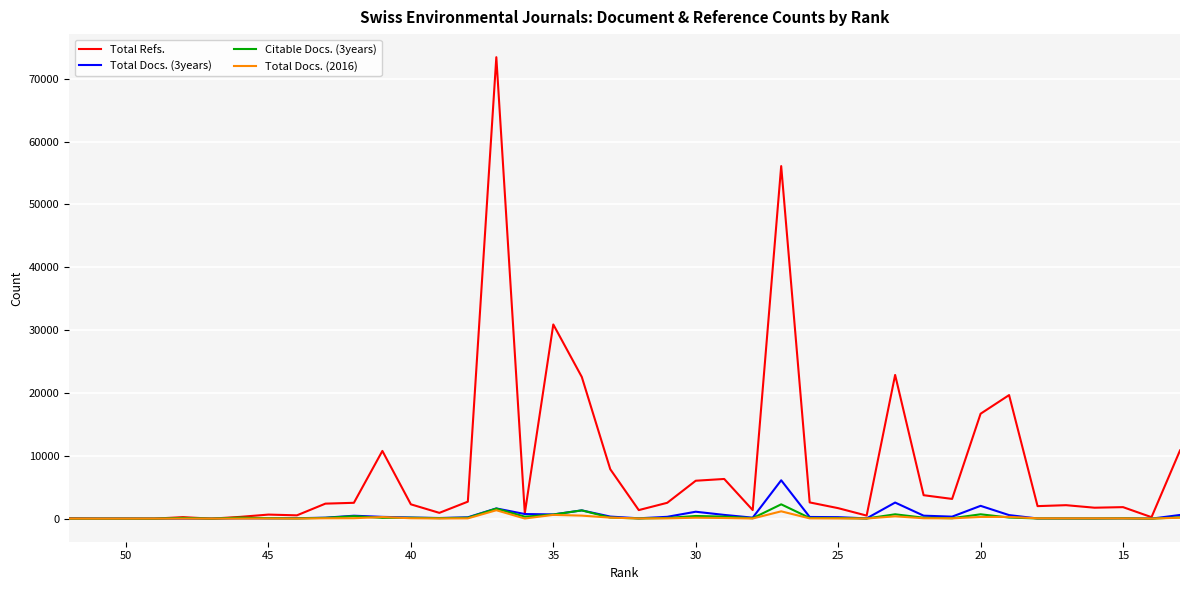

How many values in the Total Docs. (2016) series are below 45?

20